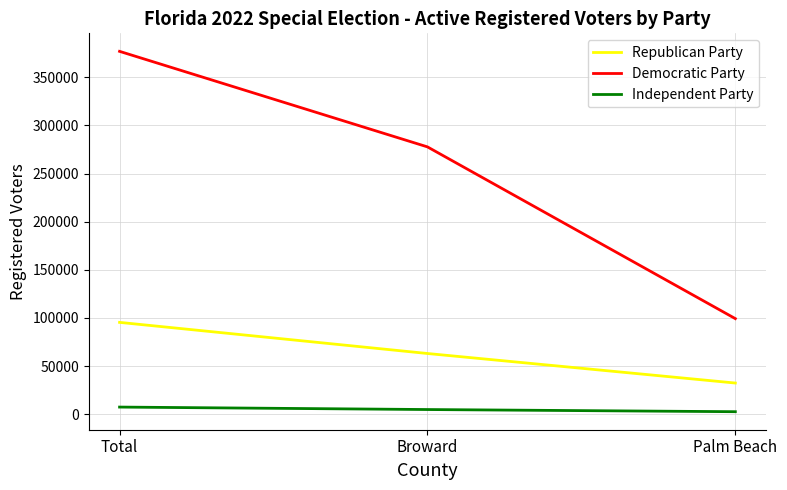

What is the difference between the Democratic Party values at Total and Broward?

99257